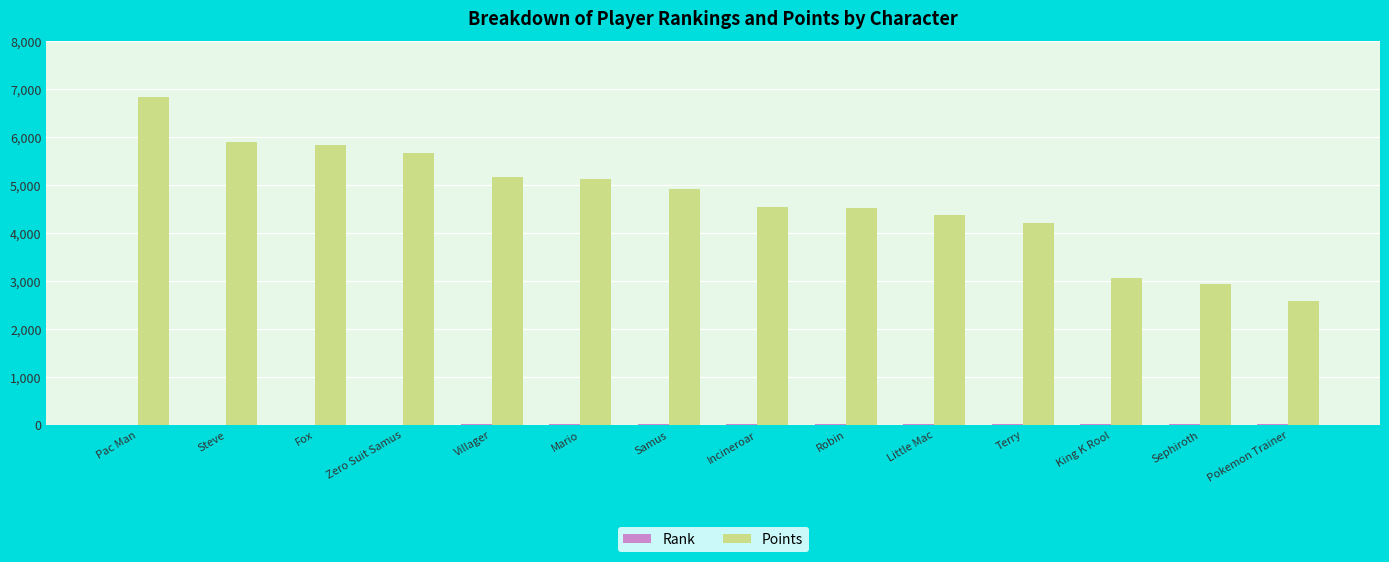

Which series changed the most between Zero Suit Samus and Pokemon Trainer?

Points